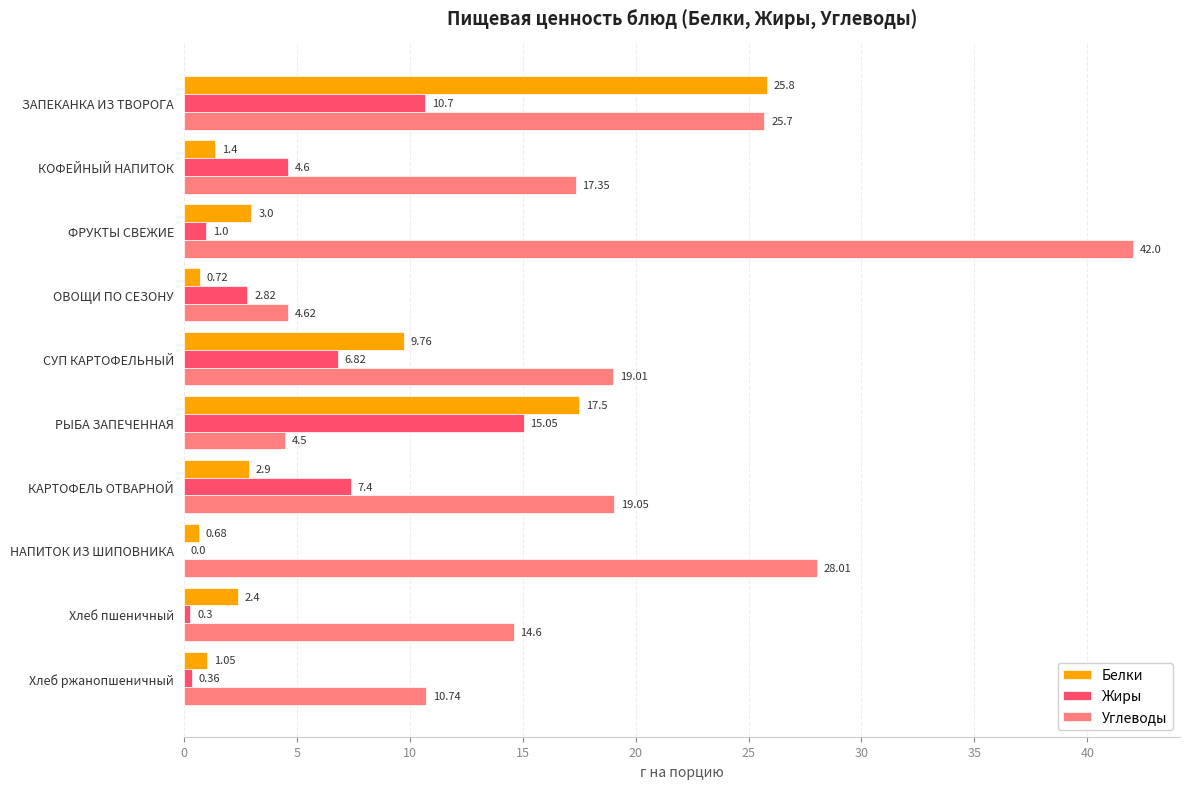

Which series has the largest total across all categories?

Углеводы